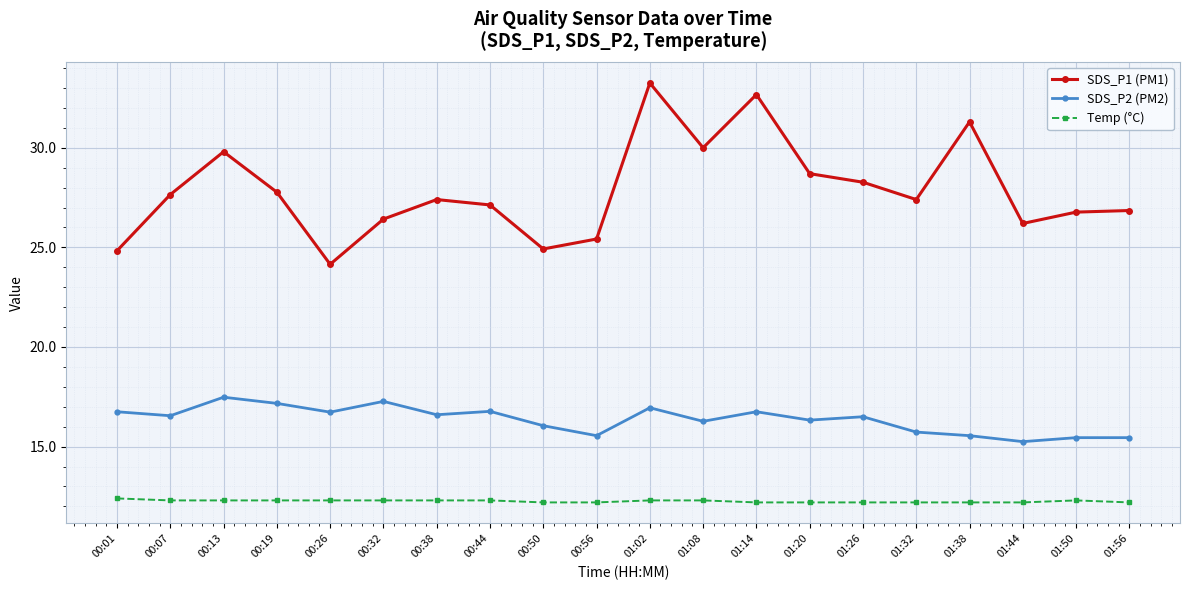

Between 00:13 and 01:44, which series saw the biggest shift?

SDS_P1 (PM1)